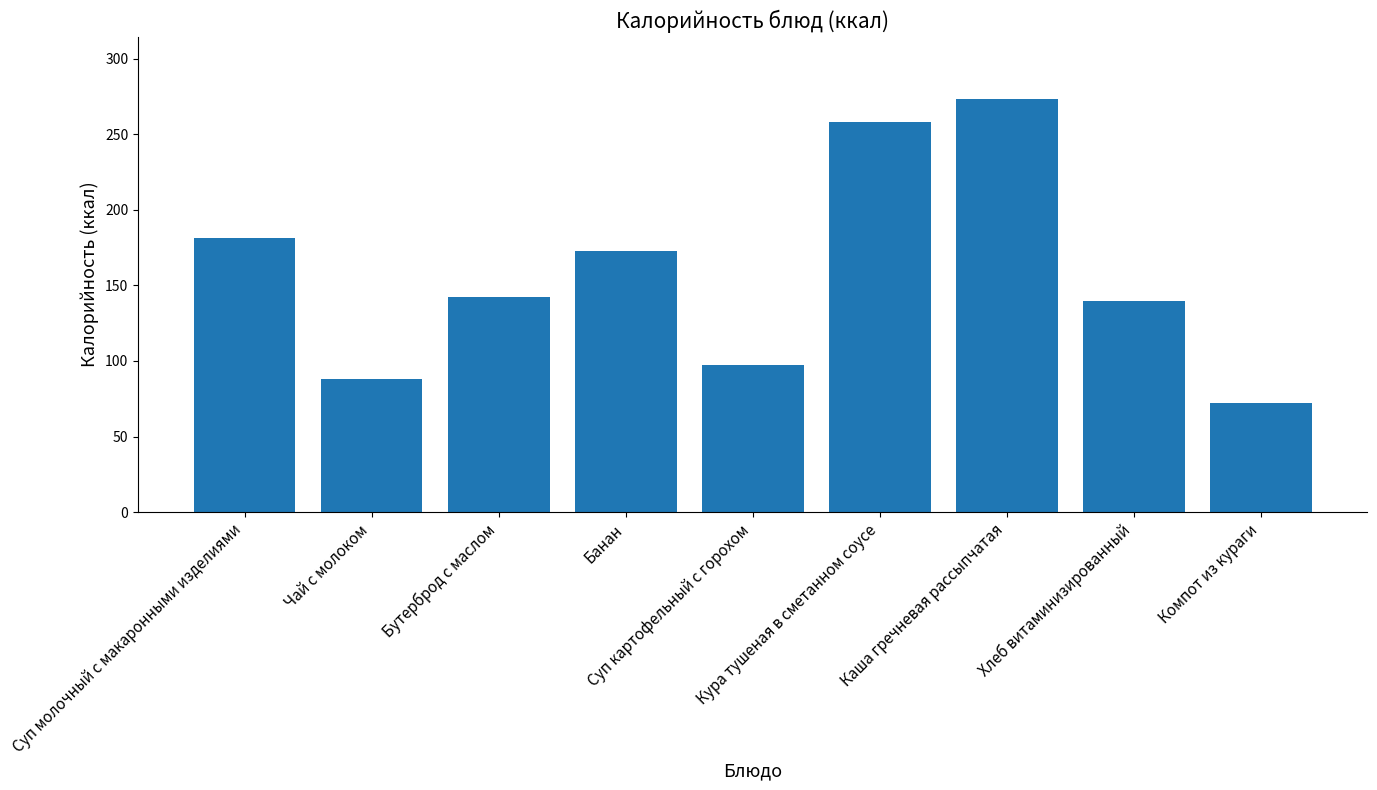

Reading left to right, list all the values displayed in this chart.

181.5	88.0	142.0	172.8	97.0	258.3	273.6	140.0	72.0